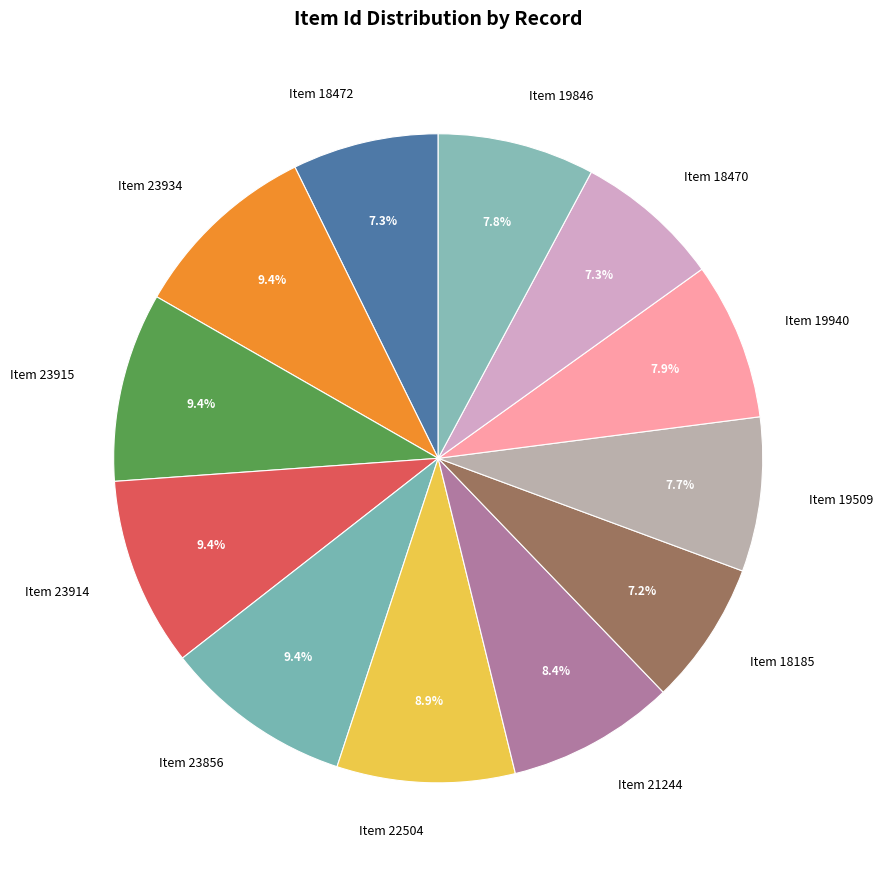

Is there any slice that represents more than half of the pie?

No